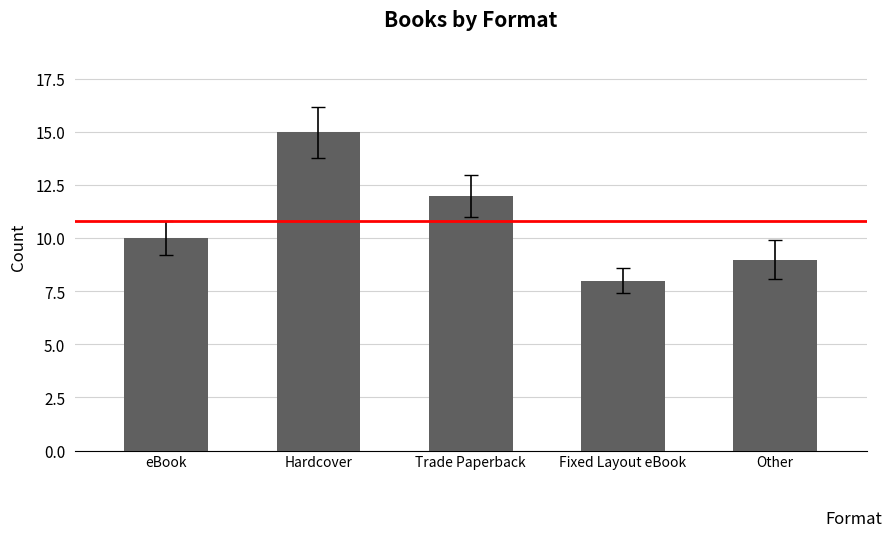

Which label corresponds to the largest value in the chart?

Hardcover